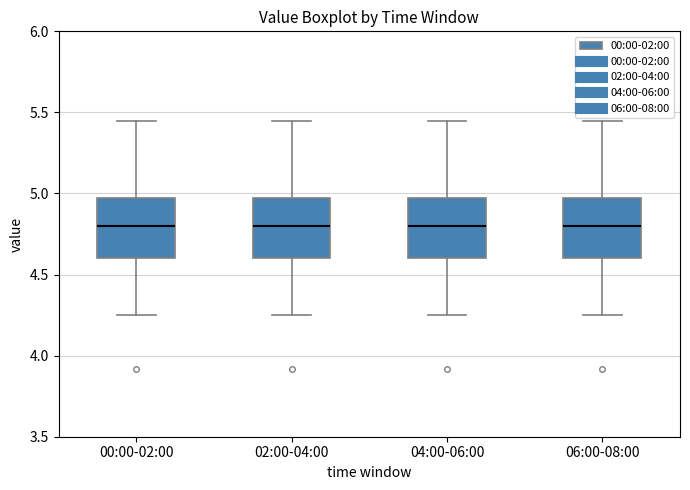

Reading left to right, read every box against the y-axis: the position of its median line, the range the box covers, and the ends of its whiskers. The values are not printed on the chart, so give them approximately, as read against the axis.

00:00-02:00: median 4.80, box 4.60 to 4.95, whiskers 4.25 to 5.45
02:00-04:00: median 4.80, box 4.60 to 4.95, whiskers 4.25 to 5.45
04:00-06:00: median 4.80, box 4.60 to 4.95, whiskers 4.25 to 5.45
06:00-08:00: median 4.80, box 4.60 to 4.95, whiskers 4.25 to 5.45